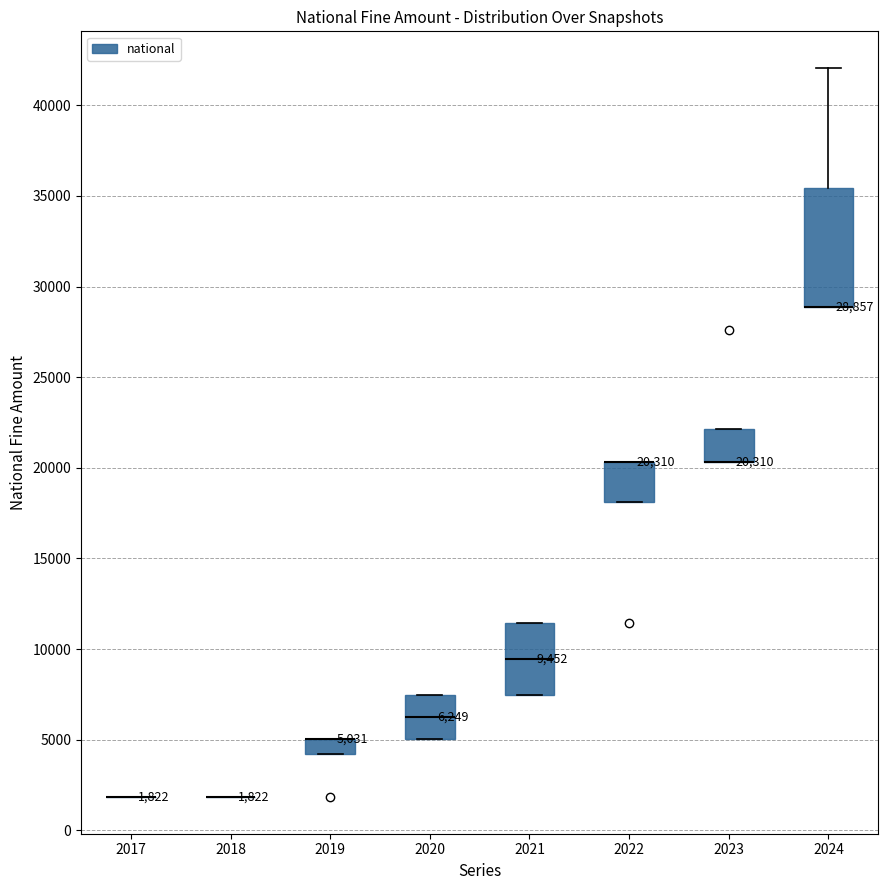

Which box is the tallest, from its lower edge to its upper edge?

2024